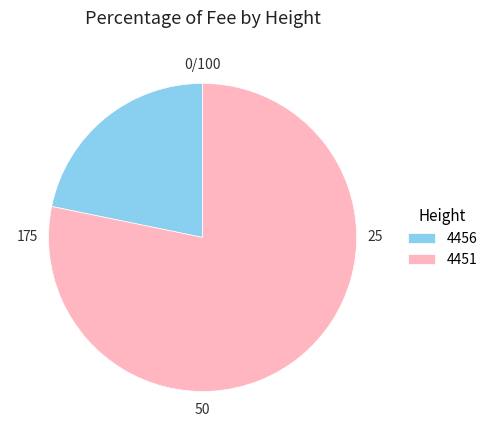

Is there any slice that represents more than half of the pie?

Yes